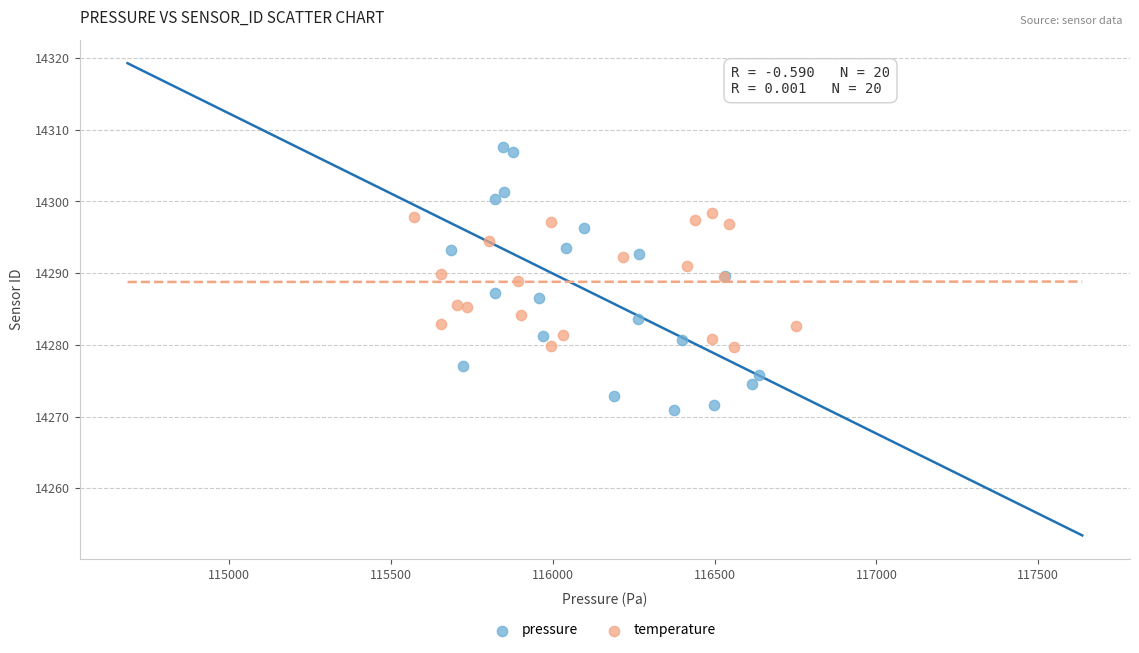

Which series reaches the minimum Y coordinate?

pressure